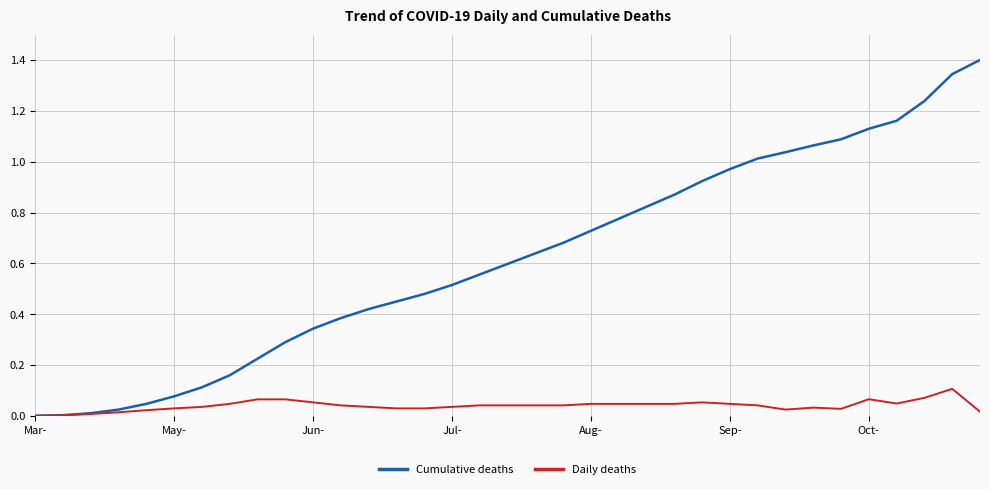

Which series has the largest total across all categories?

Cumulative deaths